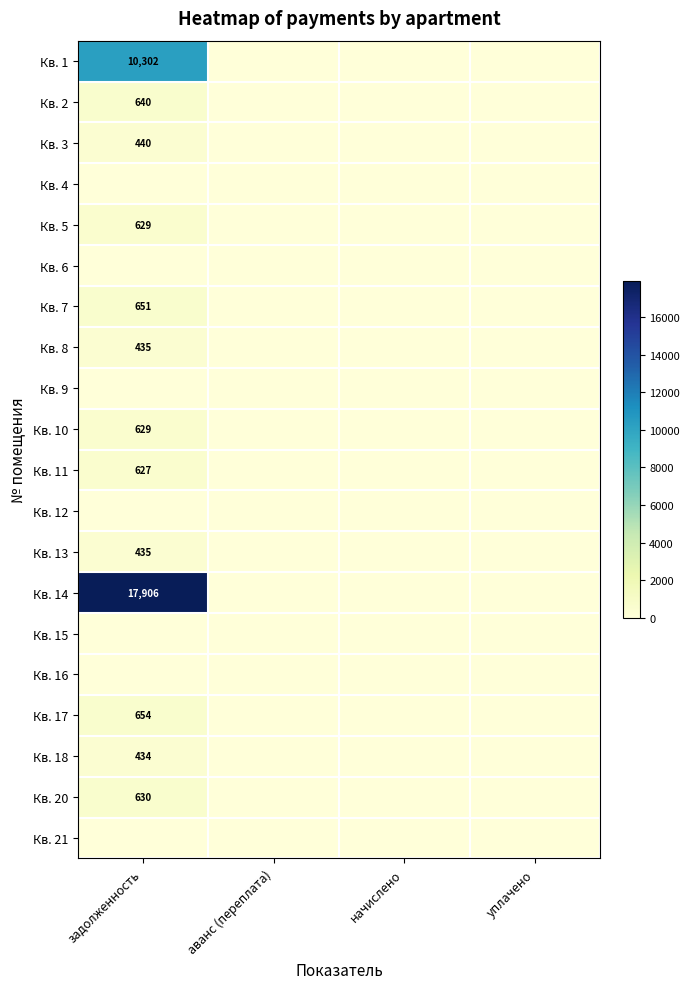

The Кв. 2 series shows 1044 at задолженность. True or false?

False